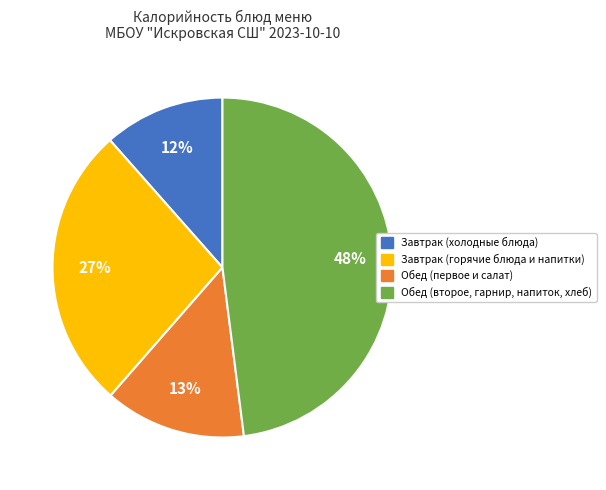

What is the largest slice in the pie chart?

Обед (второе, гарнир, напиток, хлеб)